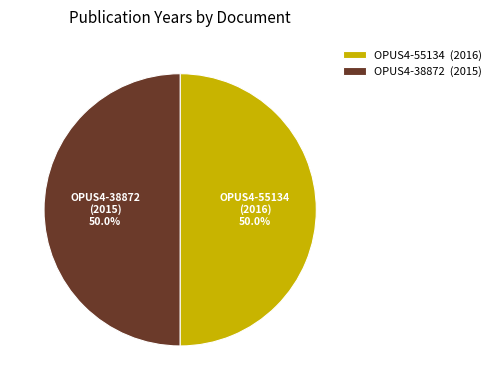

Approximately how many times larger is the value at OPUS4-38872 compared to OPUS4-55134?

1.0